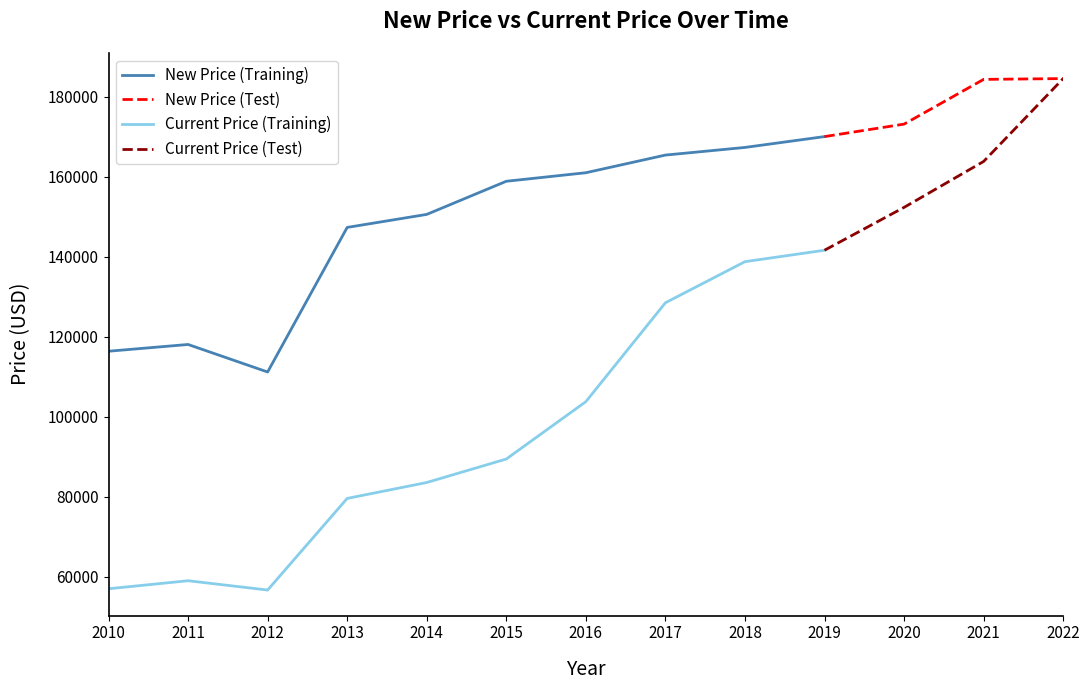

What is the sum of all Current Price values?

1438725